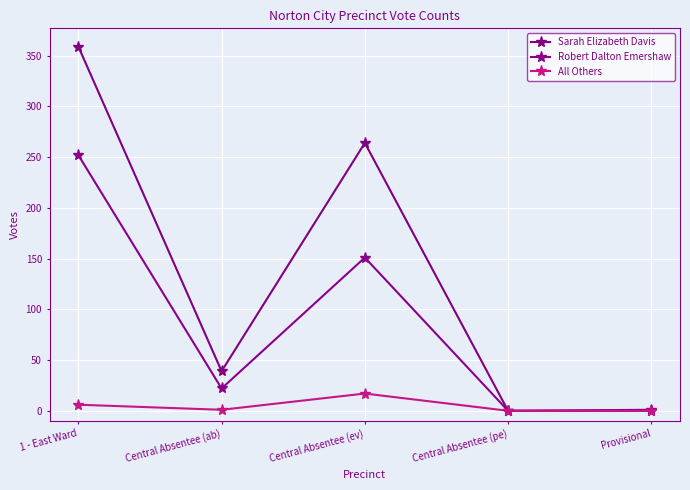

Is the value of Robert Dalton Emershaw at Central Absentee (ev) greater than the value of All Others at Central Absentee (ab)?

Yes